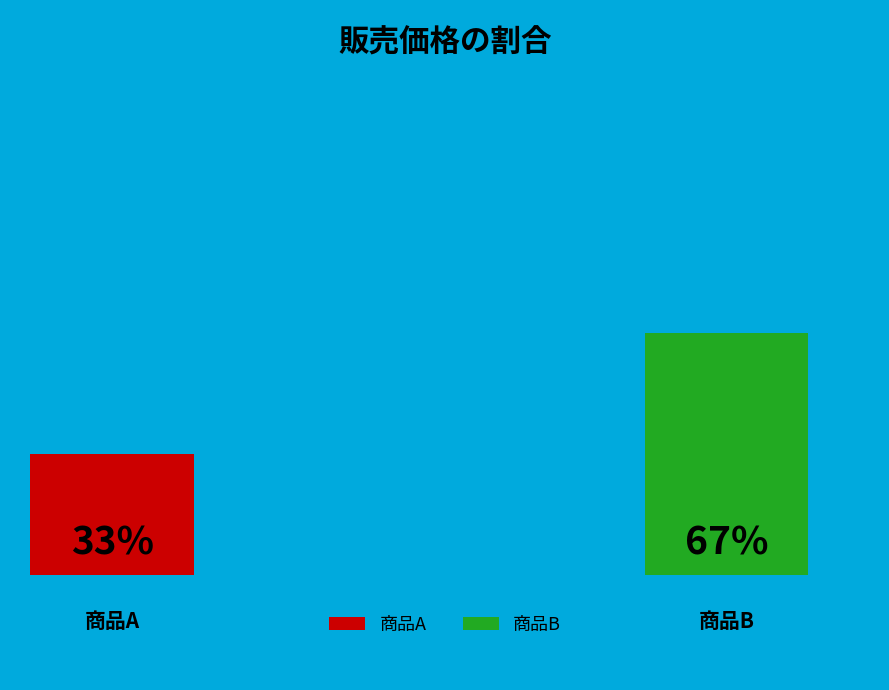

Which category has the biggest portion of the pie?

商品B